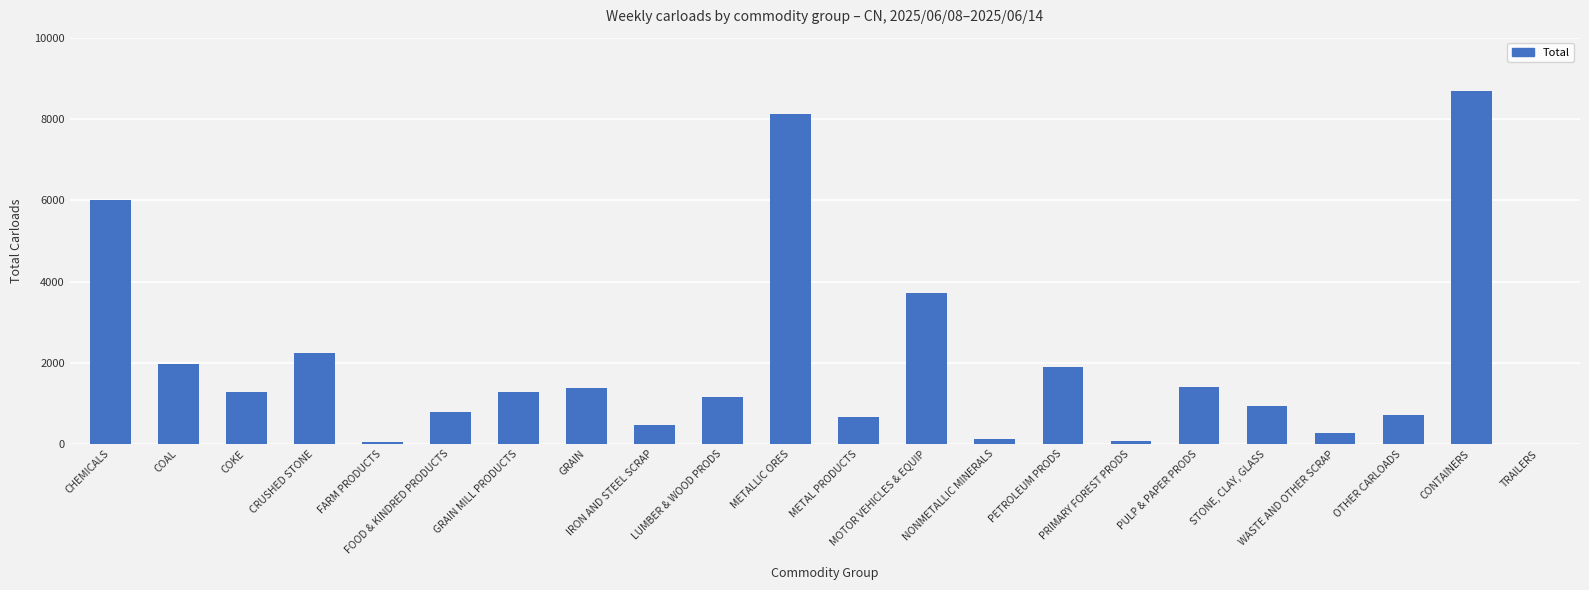

How many series are shown in this chart?

1